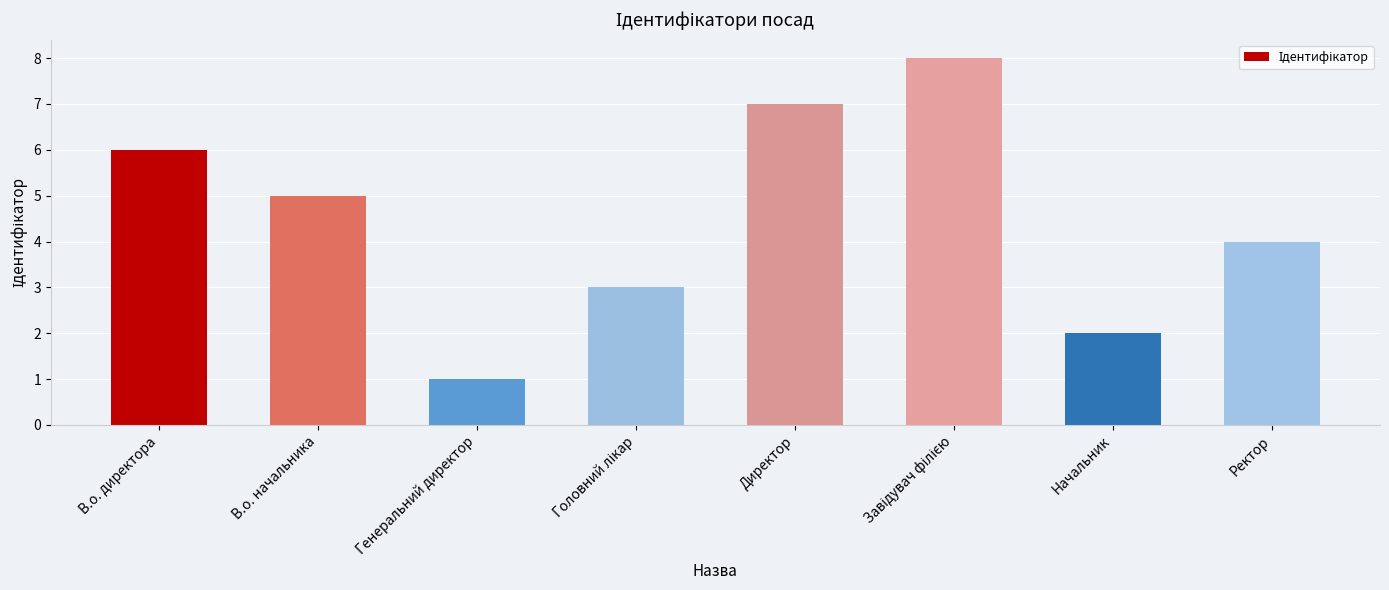

Which has a higher value, Ректор or В.о. директора?

В.о. директора